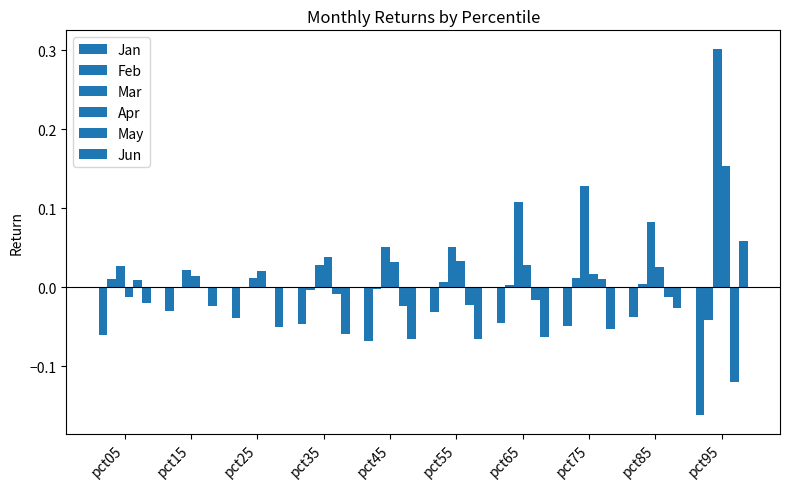

How many groups of bars are there?

10